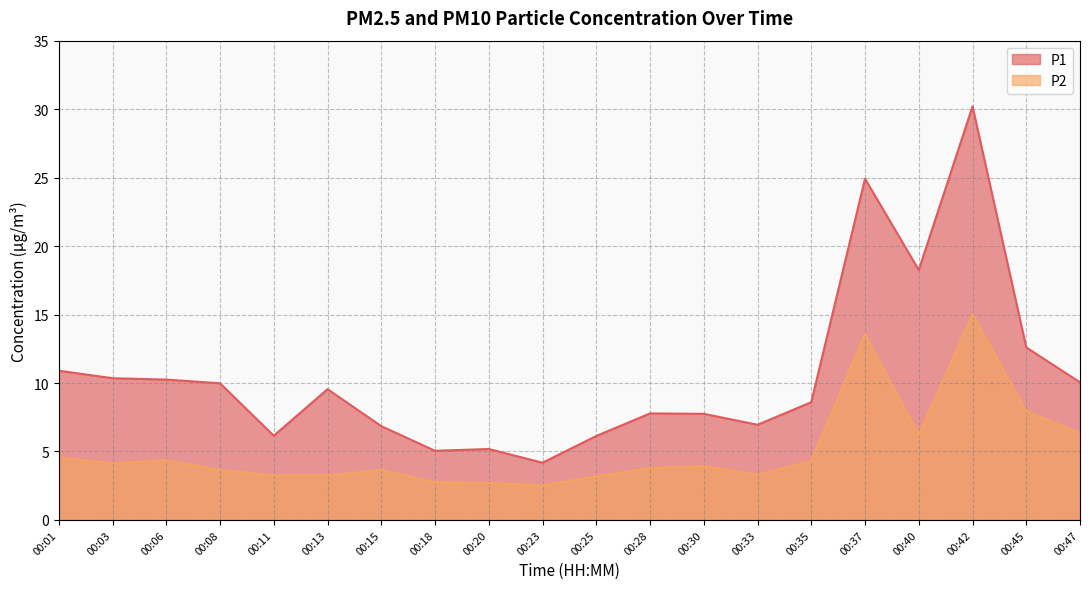

Which label corresponds to the largest value in the chart?

00:42